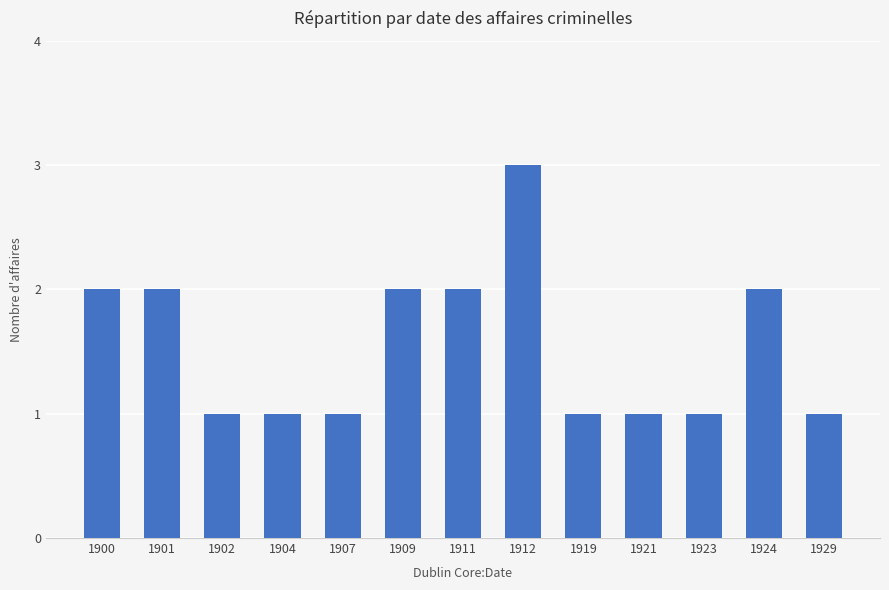

What is the greatest value displayed?

3